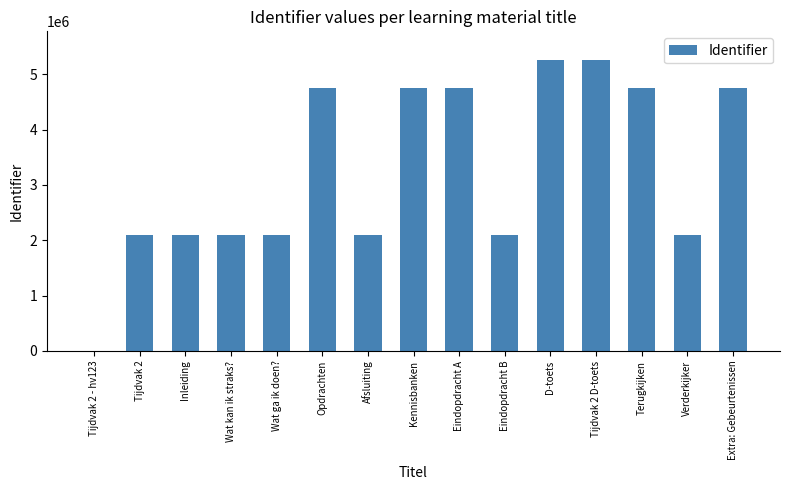

What is the greatest value displayed?

5253911